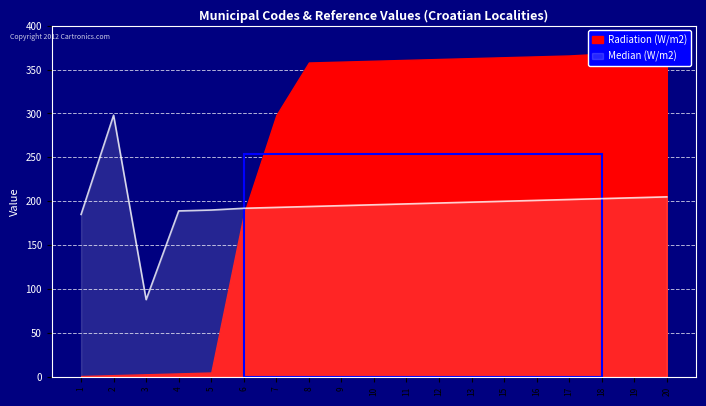

The value at 11 is 80. True or false?

False